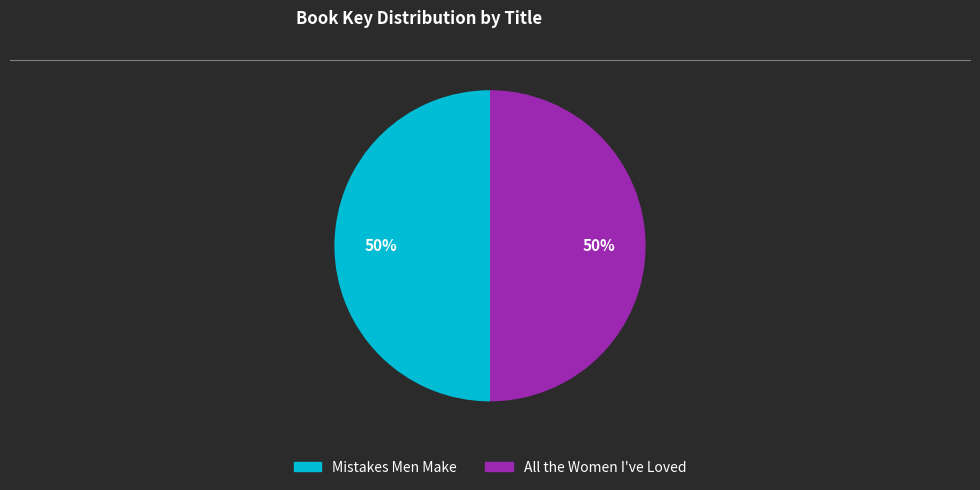

What is the ratio of the value at All the Women I've Loved to the value at Mistakes Men Make?

1.0